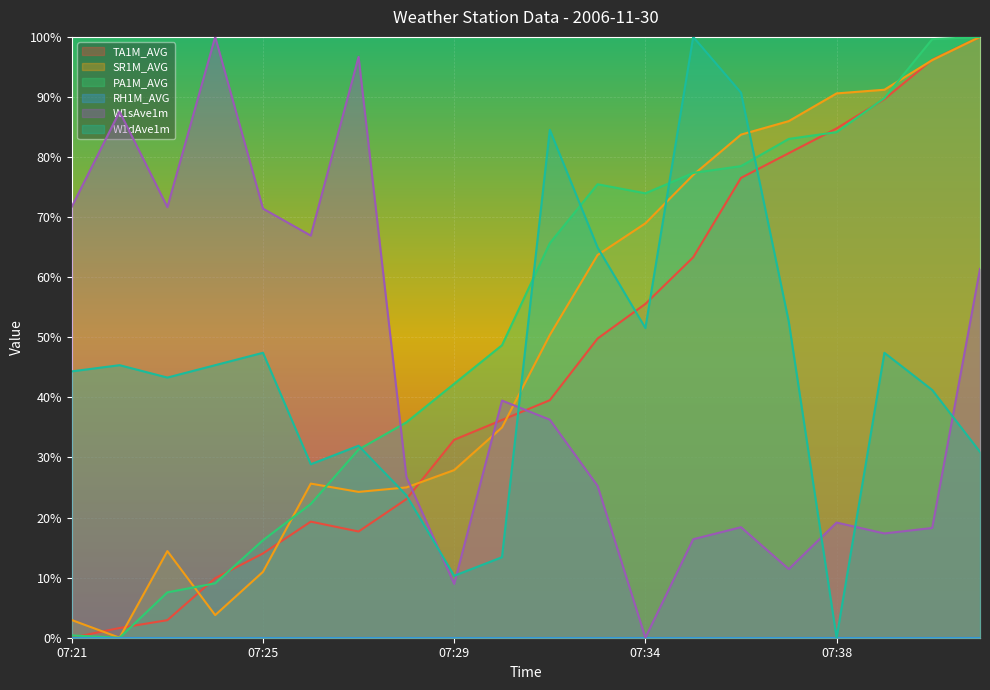

Where do W1dAve1m and PA1M_AVG first cross each other?

07:27 and 07:28